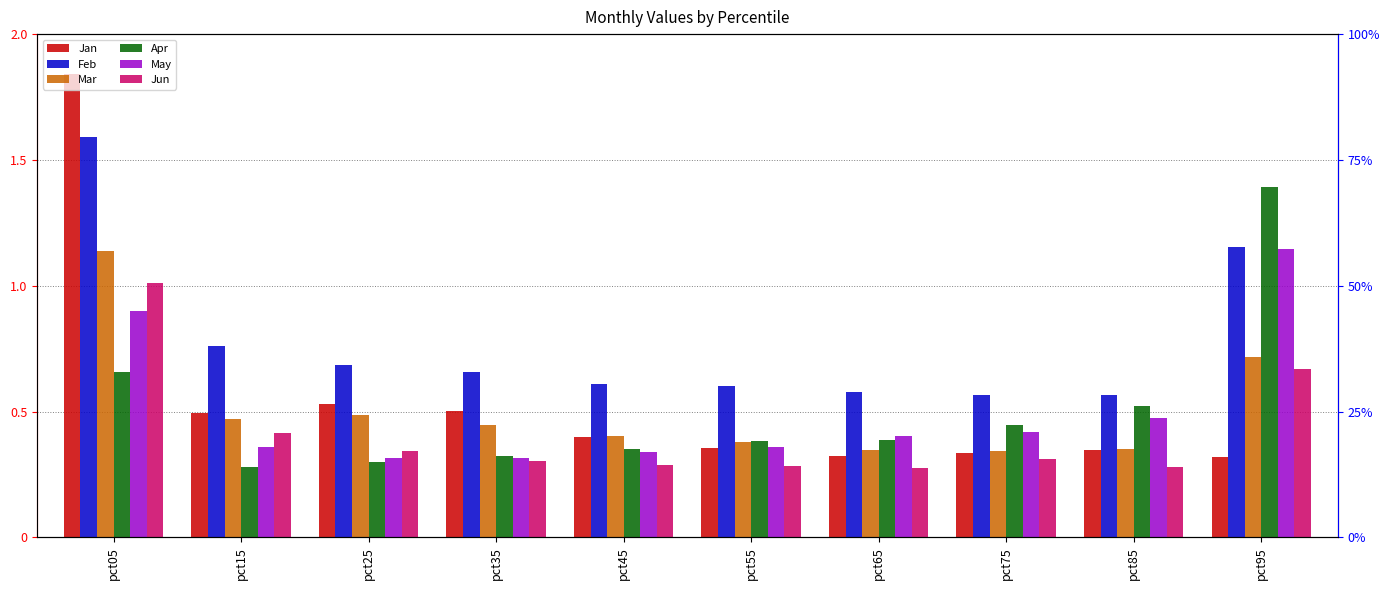

What is the lowest value of the Apr series?

0.3